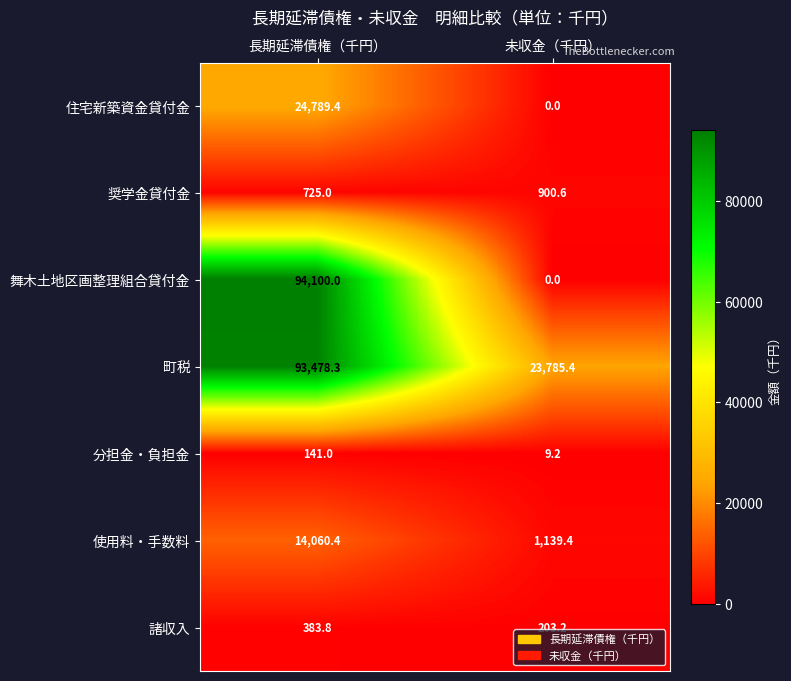

Reading left to right, list all the values displayed in this chart.

住宅新築資金貸付金: 24789.4	0.0
奨学金貸付金: 725.0	900.6
舞木土地区画整理組合貸付金: 94100.0	0.0
町税: 93478.3	23785.4
分担金・負担金: 141.0	9.2
使用料・手数料: 14060.4	1139.4
諸収入: 383.8	203.2